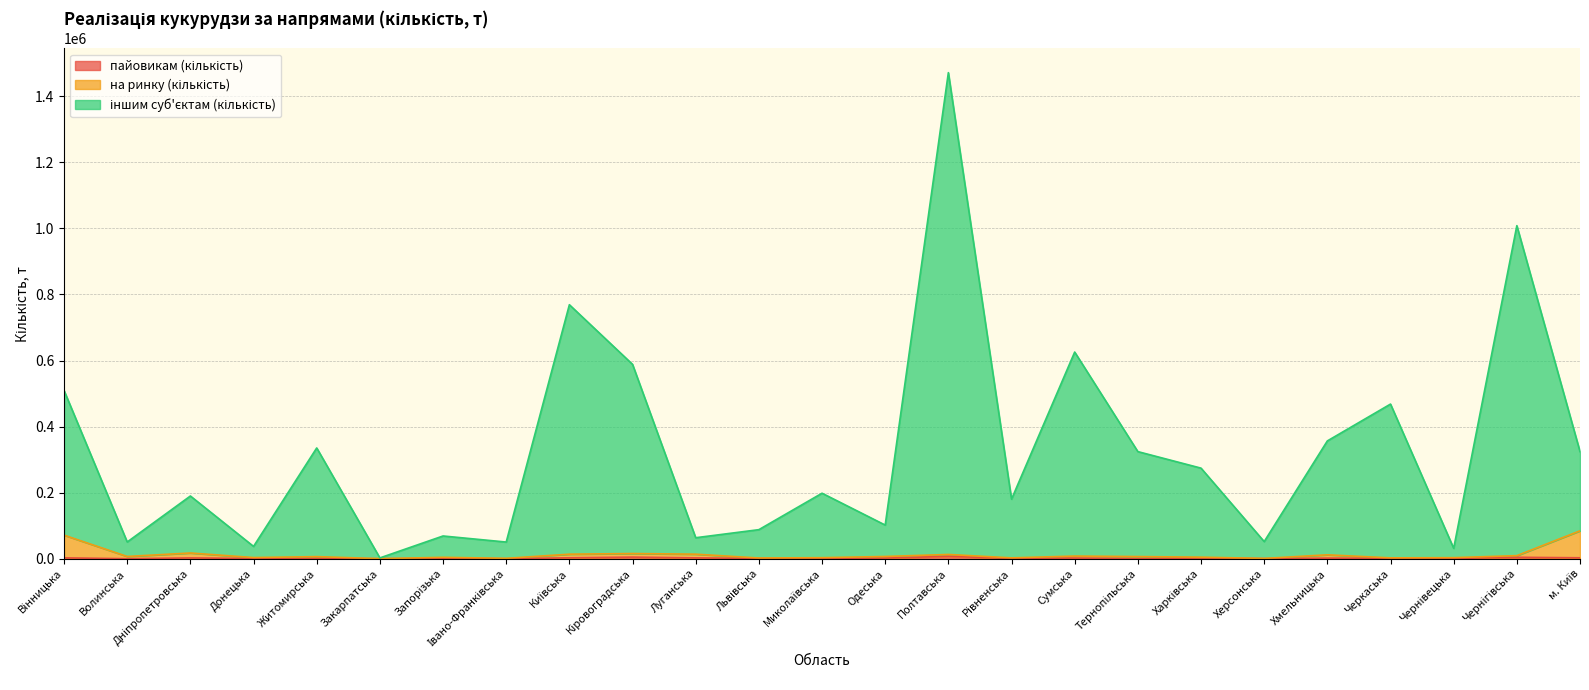

Between Івано-Франківська and Харківська, which series saw the biggest shift?

іншим суб'єктам (кількість)